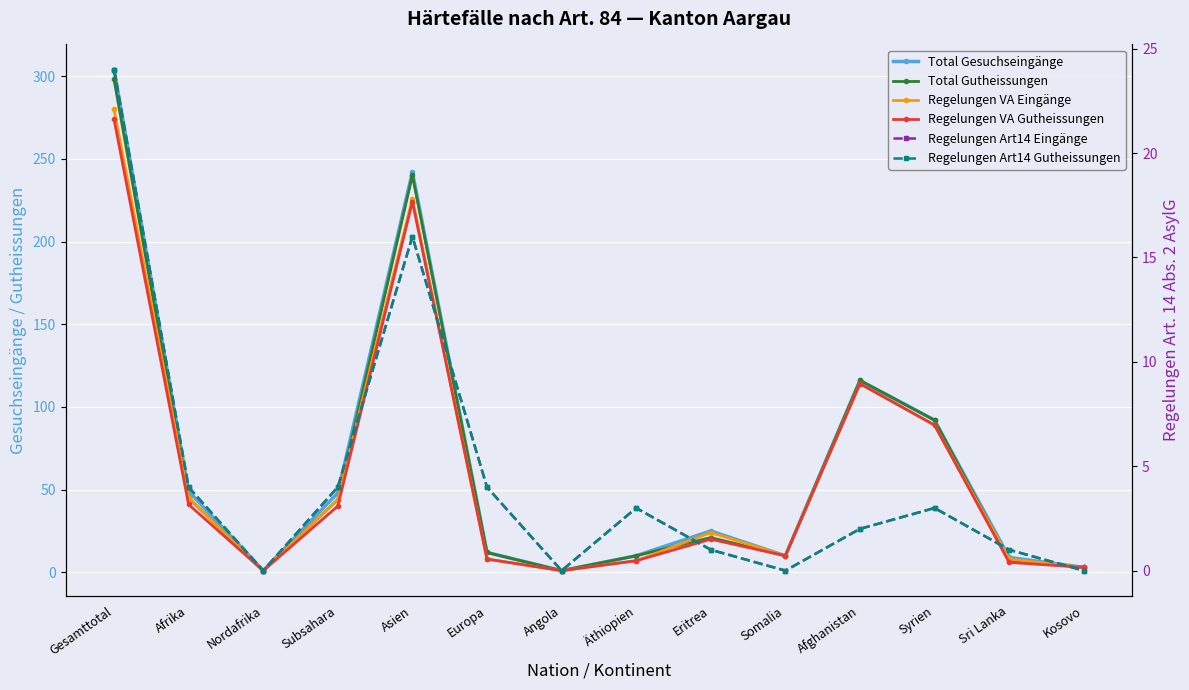

What position from the left is Nordafrika?

3